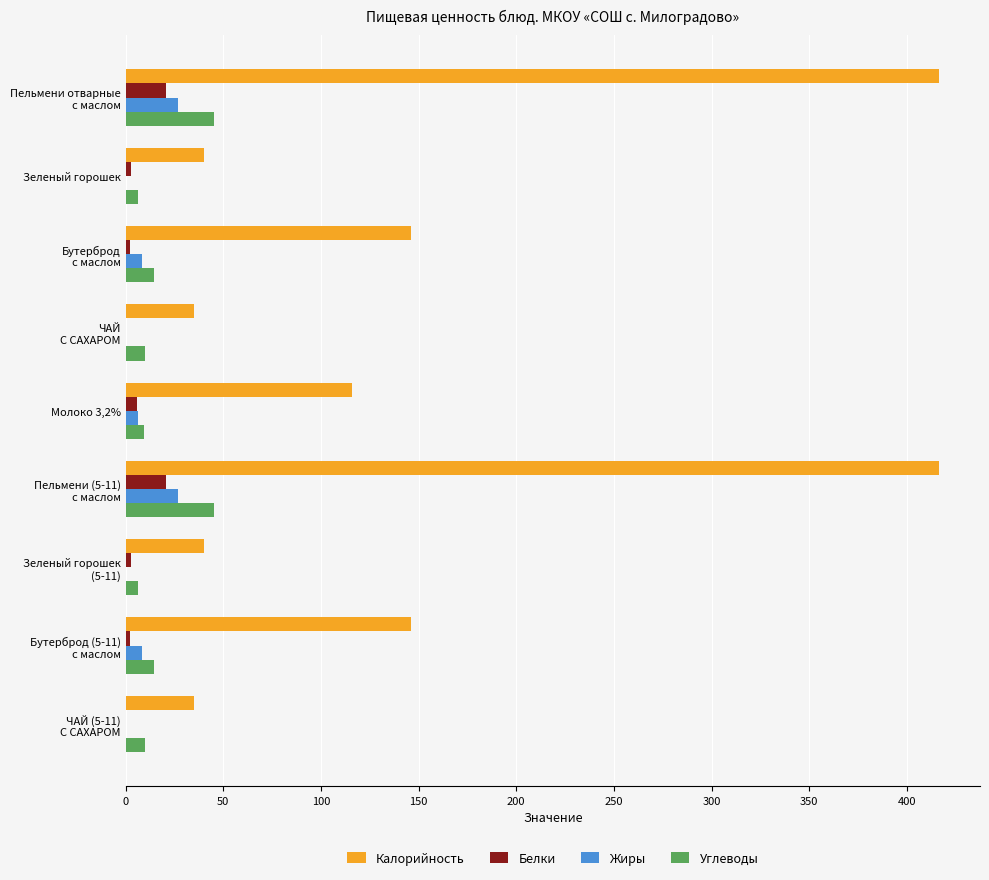

Which series has the largest total across all categories?

Калорийность